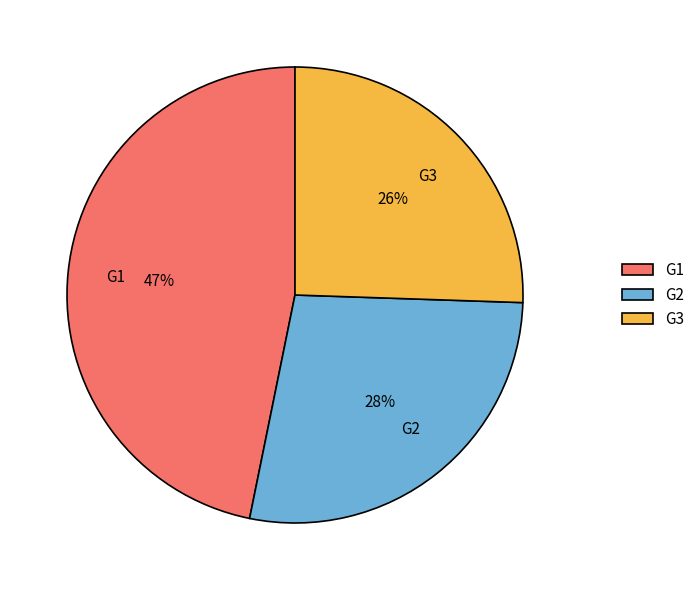

What is the ratio of the value at G1 to the value at G2?

1.7